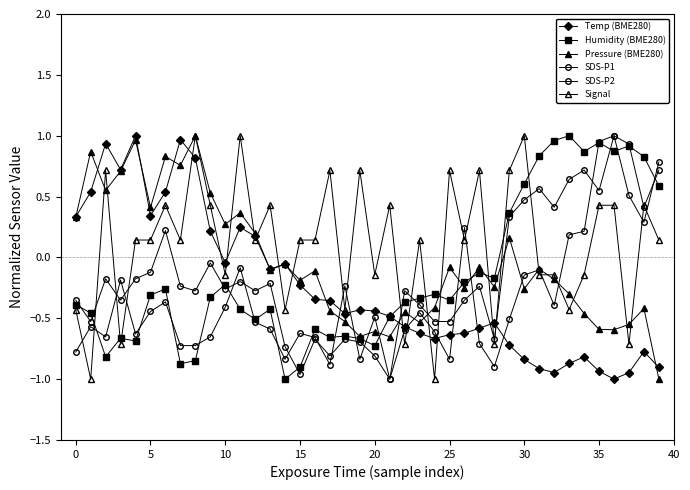

True or false: Temp (BME280) has more than 2 points higher than both neighbors.

True